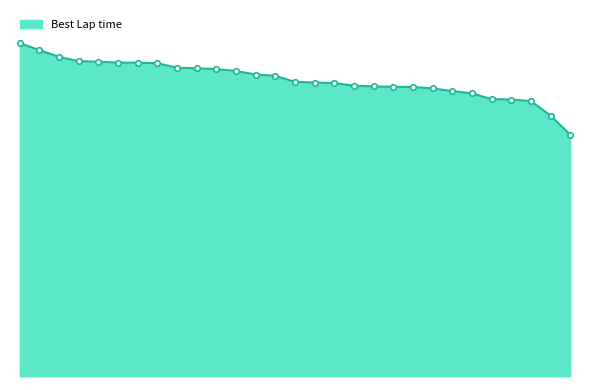

What is the smallest value displayed?

130.3